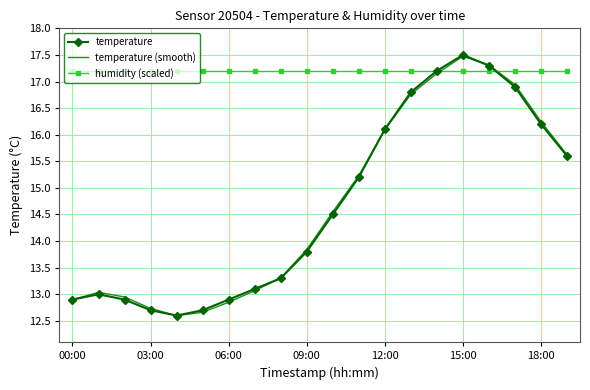

What is the highest value of the humidity (scaled) series?

17.2